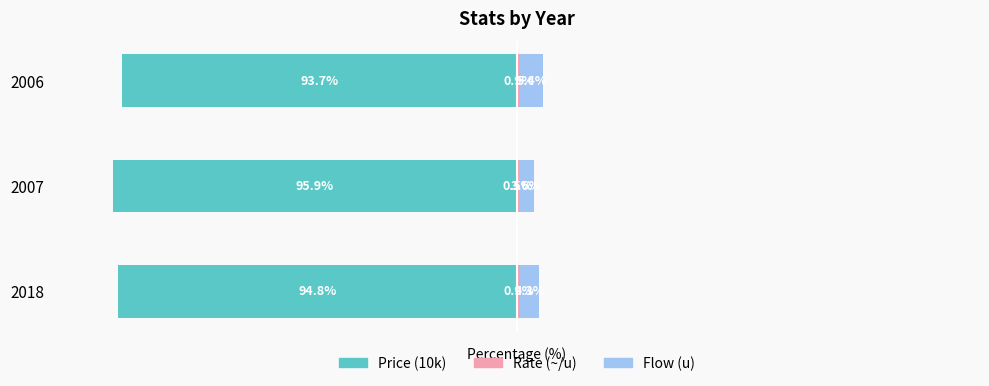

The value of Rate (~/u) at 2018 is 0.5. True or false?

False